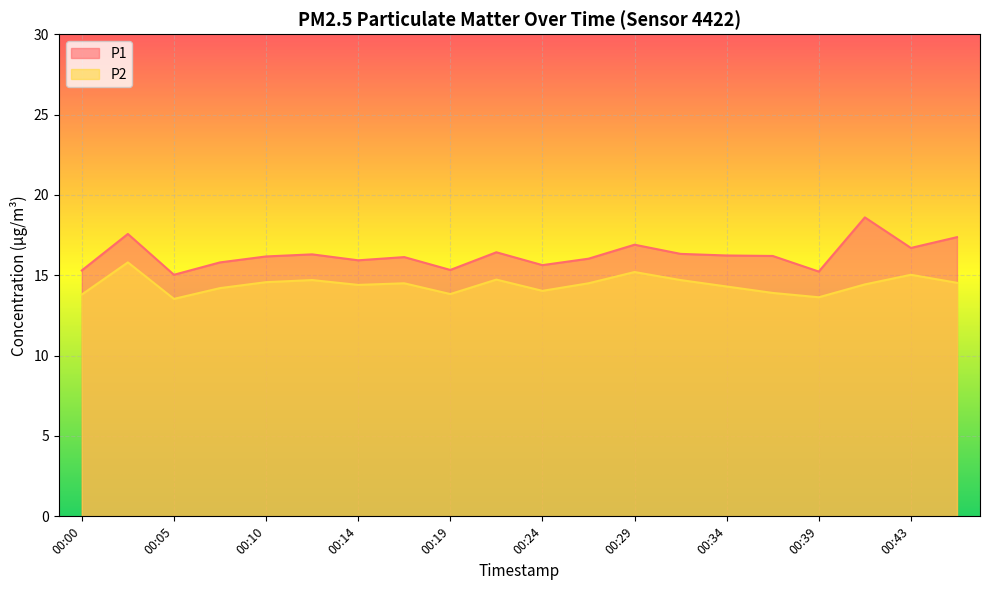

Reading right to left, what are all the values shown in this chart?

P1: 00:46=17.4	00:43=16.7	00:41=18.6	00:39=15.2	00:36=16.2	00:34=16.2	00:31=16.3	00:29=16.9	00:26=16.0	00:24=15.6	00:22=16.4	00:19=15.3	00:17=16.1	00:14=15.9	00:12=16.3	00:10=16.2	00:07=15.8	00:05=15.0	00:02=17.6	00:00=15.3
P2: 00:46=14.5	00:43=15.0	00:41=14.4	00:39=13.6	00:36=13.9	00:34=14.3	00:31=14.7	00:29=15.2	00:26=14.5	00:24=14.0	00:22=14.7	00:19=13.8	00:17=14.5	00:14=14.4	00:12=14.7	00:10=14.6	00:07=14.2	00:05=13.5	00:02=15.8	00:00=13.8